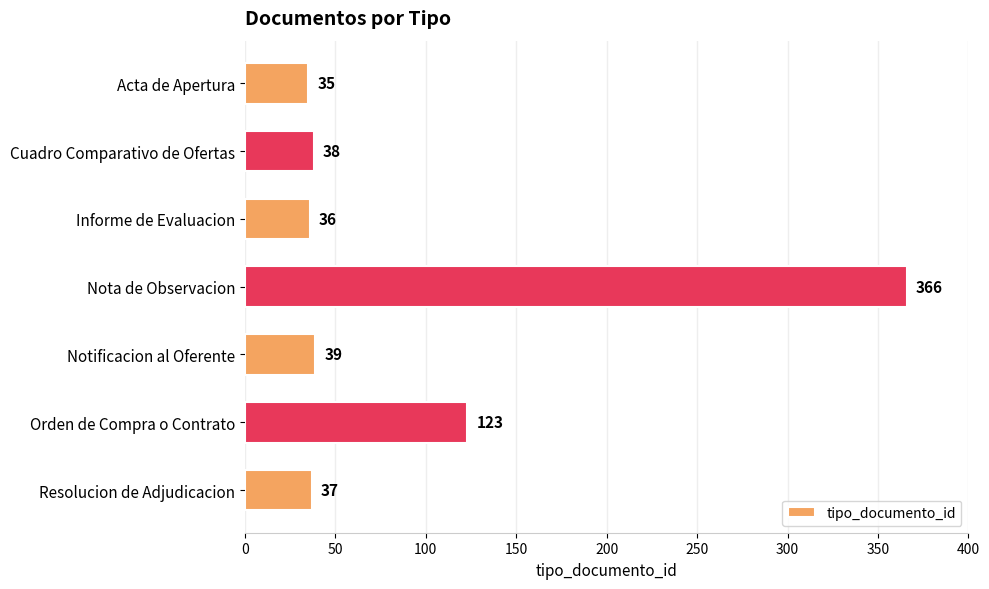

How many bars are there in total?

7